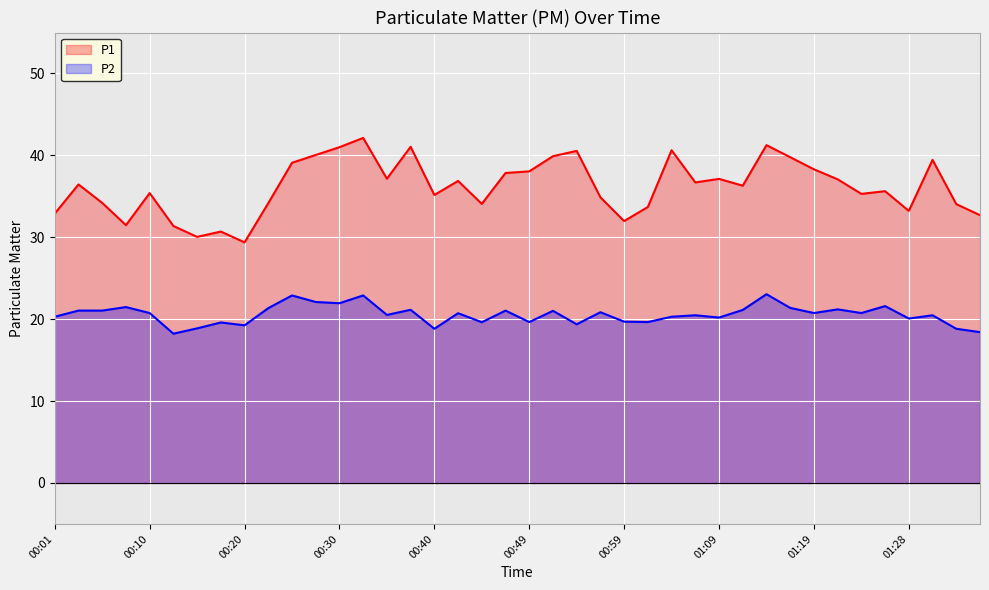

In P2, how many points are higher than both neighbors (excluding endpoints)?

14